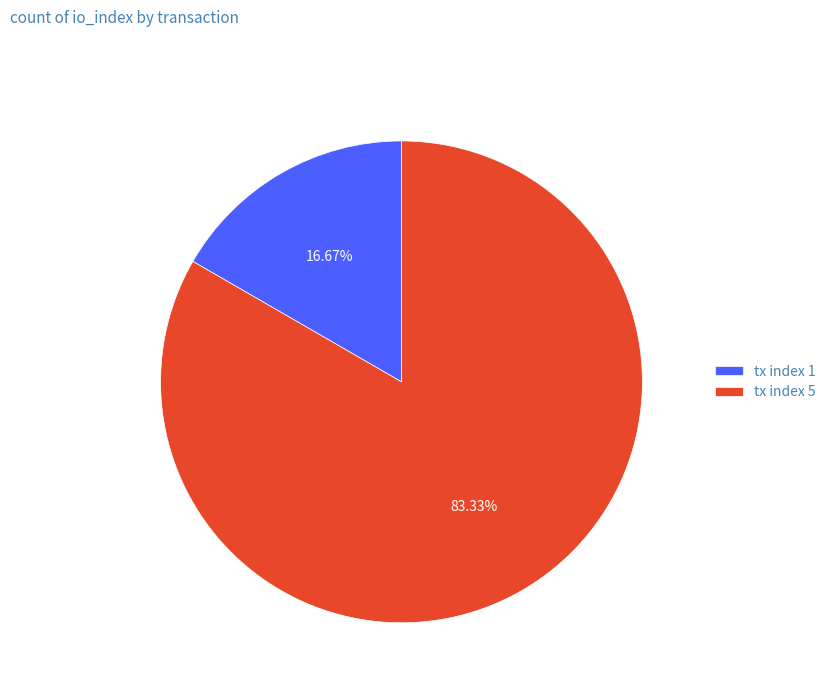

Rank the categories by value from highest to lowest.

tx index 5, tx index 1